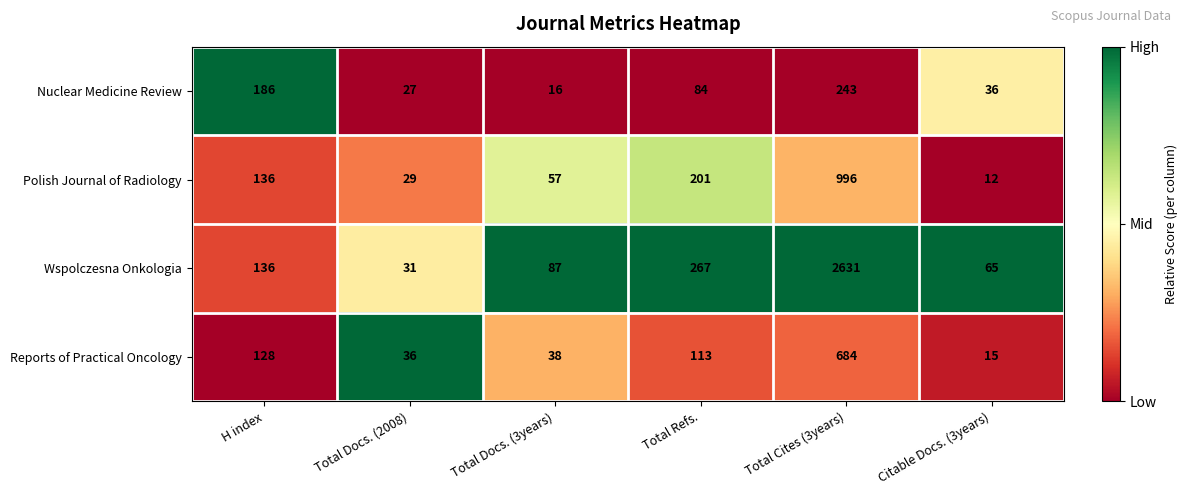

Reading left to right, extract all data points from this chart.

Nuclear Medicine Review: 186	27	16	84	243	36
Polish Journal of Radiology: 136	29	57	201	996	12
Wspolczesna Onkologia: 136	31	87	267	2631	65
Reports of Practical Oncology: 128	36	38	113	684	15